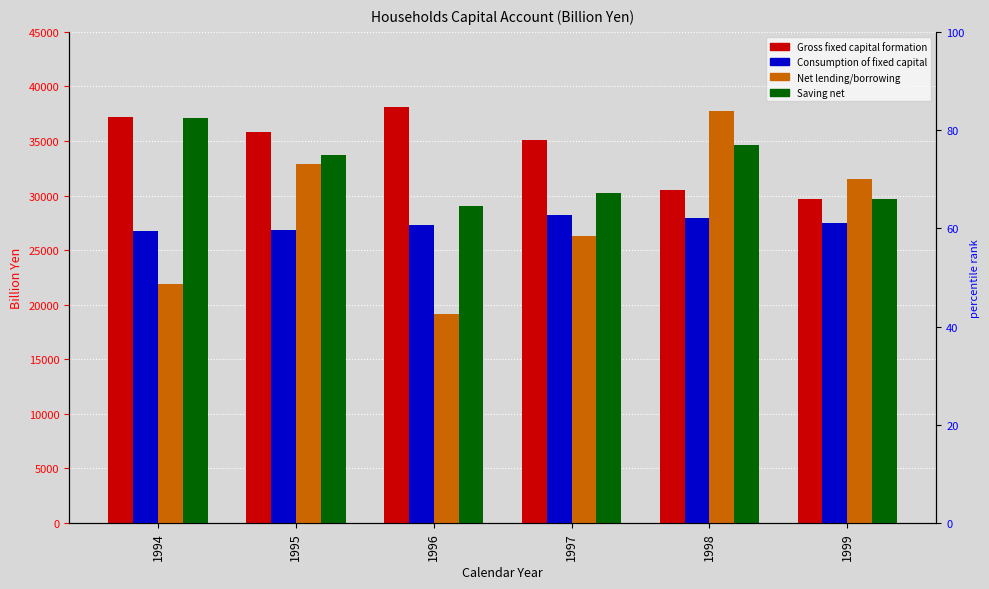

How many bars are there in total?

24